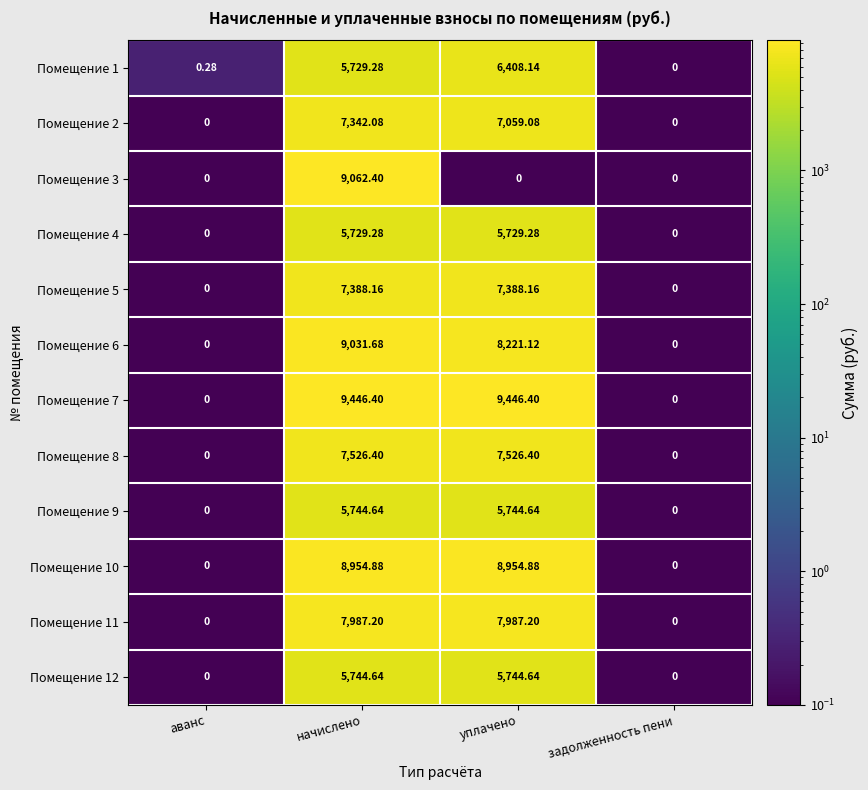

At which label does Помещение 1 reach its minimum?

задолженность пени